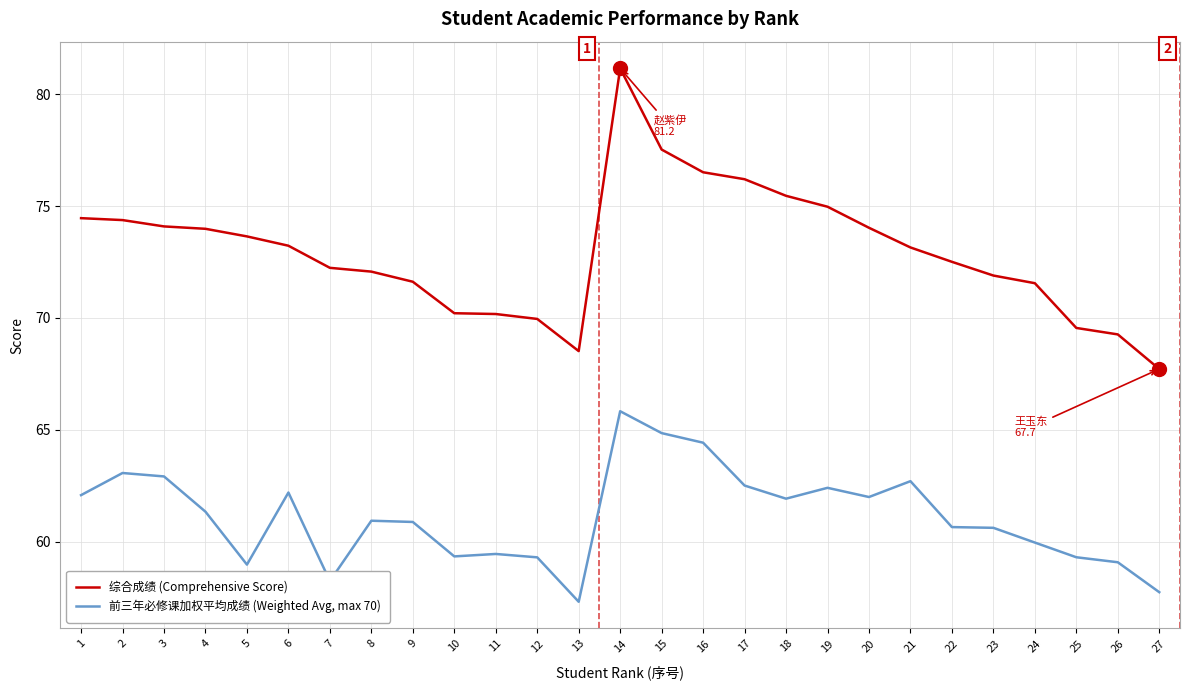

At 10, list the series in order from smallest to largest.

前三年必修课加权平均成绩 (Weighted Avg, max 70), 综合成绩 (Comprehensive Score)